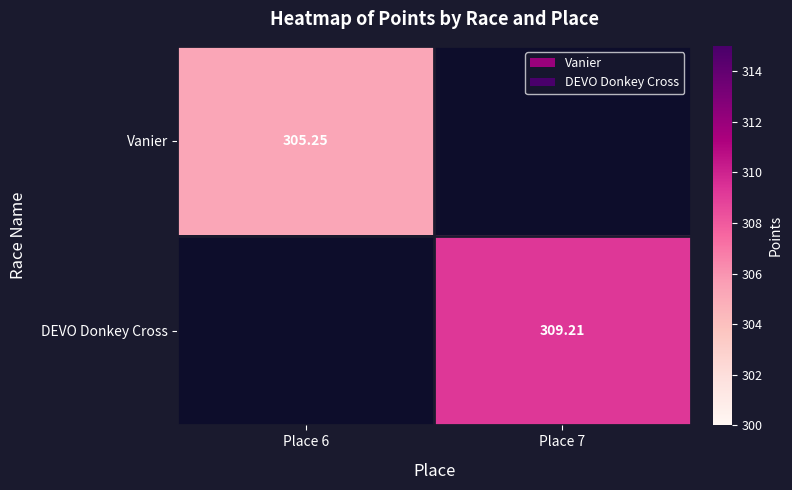

Is it true that Vanier equals 305.2 at Place 6?

True